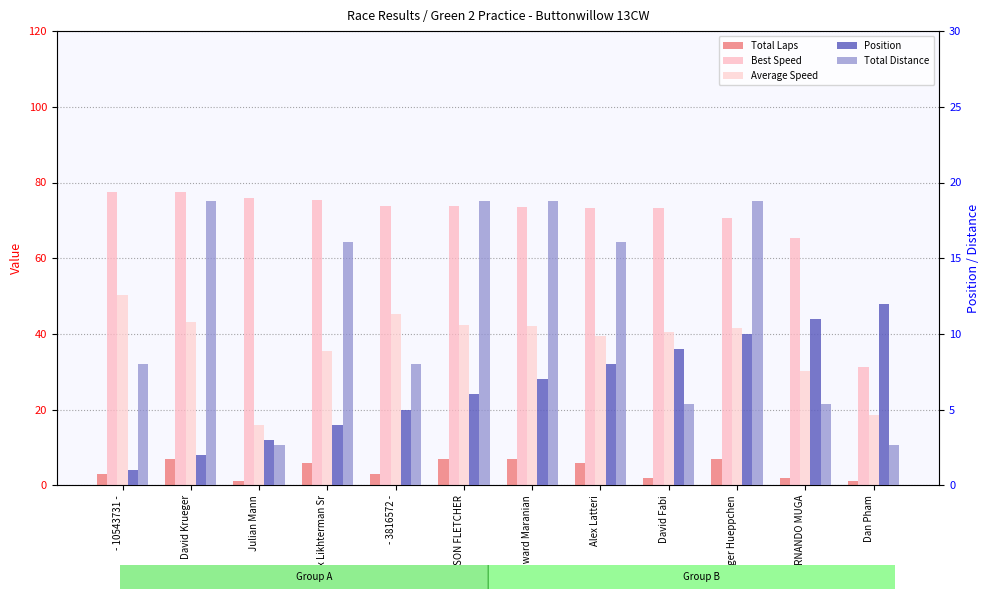

Which category has the lowest value in the Total Laps series?

Julian Mann